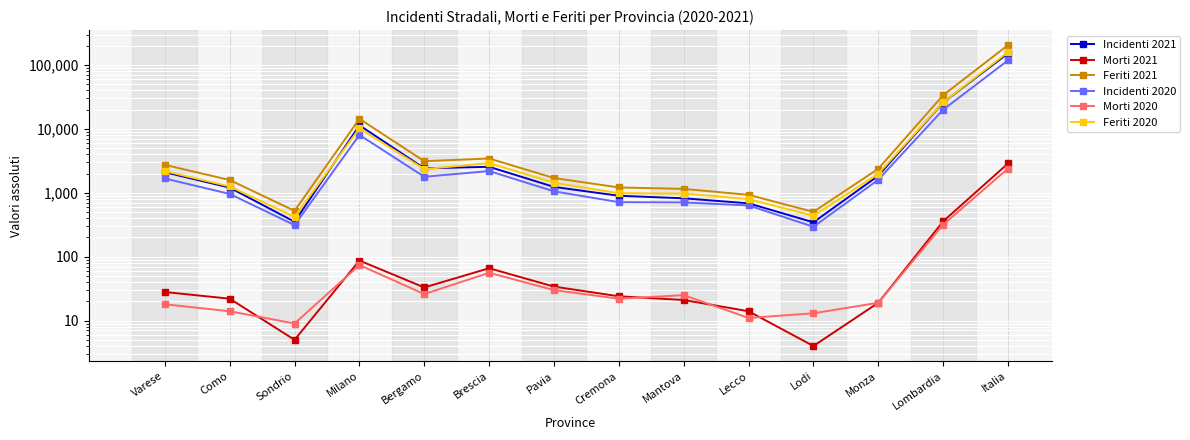

At which category is the sum across all series the highest?

Italia